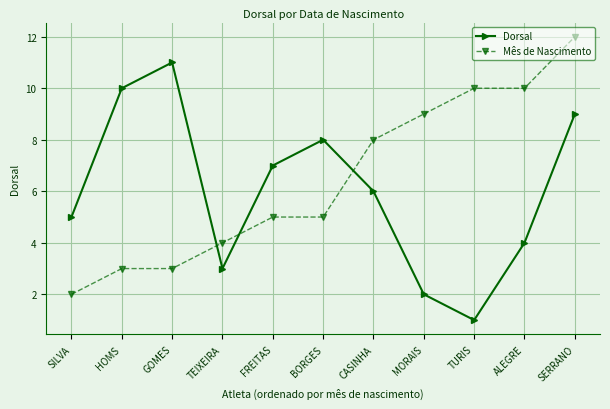

What is the difference between the second highest and minimum values in the Mês de Nascimento series?

8